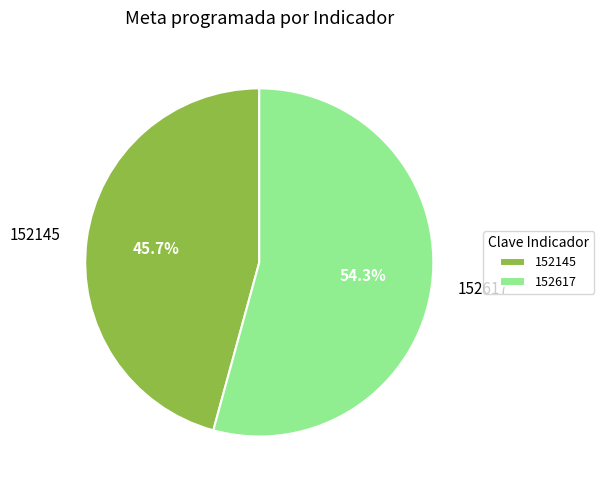

The 152145 slice represents 46% of the pie. True or false?

True